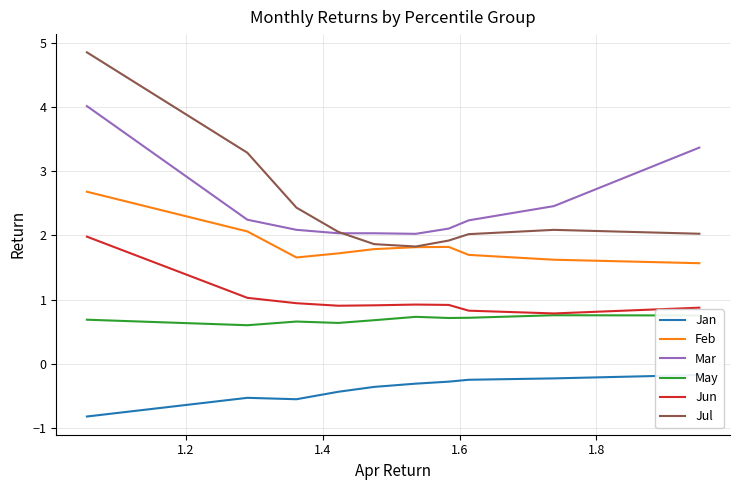

What is the highest value of the May series?

0.8